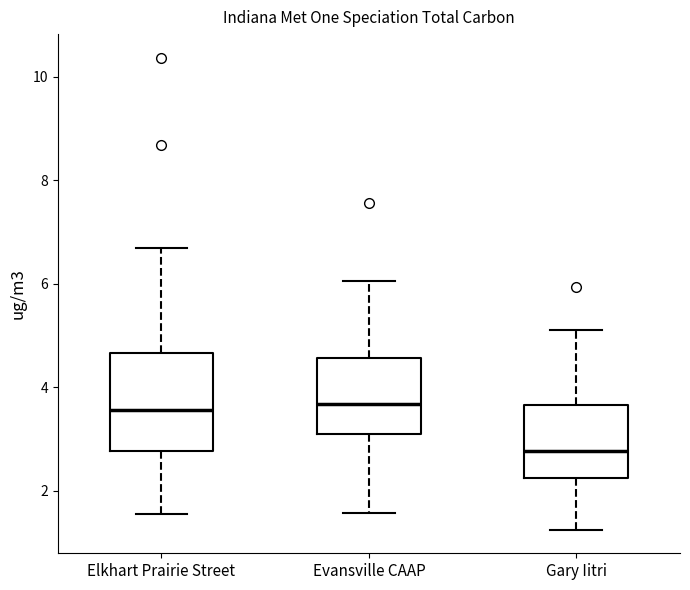

Reading left to right, read every box against the y-axis: the position of its median line, the range the box covers, and the ends of its whiskers. The values are not printed on the chart, so give them approximately, as read against the axis.

Elkhart Prairie Street: median 3.6, box 2.8 to 4.6, whiskers 1.6 to 6.6
Evansville CAAP: median 3.6, box 3.2 to 4.6, whiskers 1.6 to 6.0
Gary Iitri: median 2.8, box 2.2 to 3.6, whiskers 1.2 to 5.2